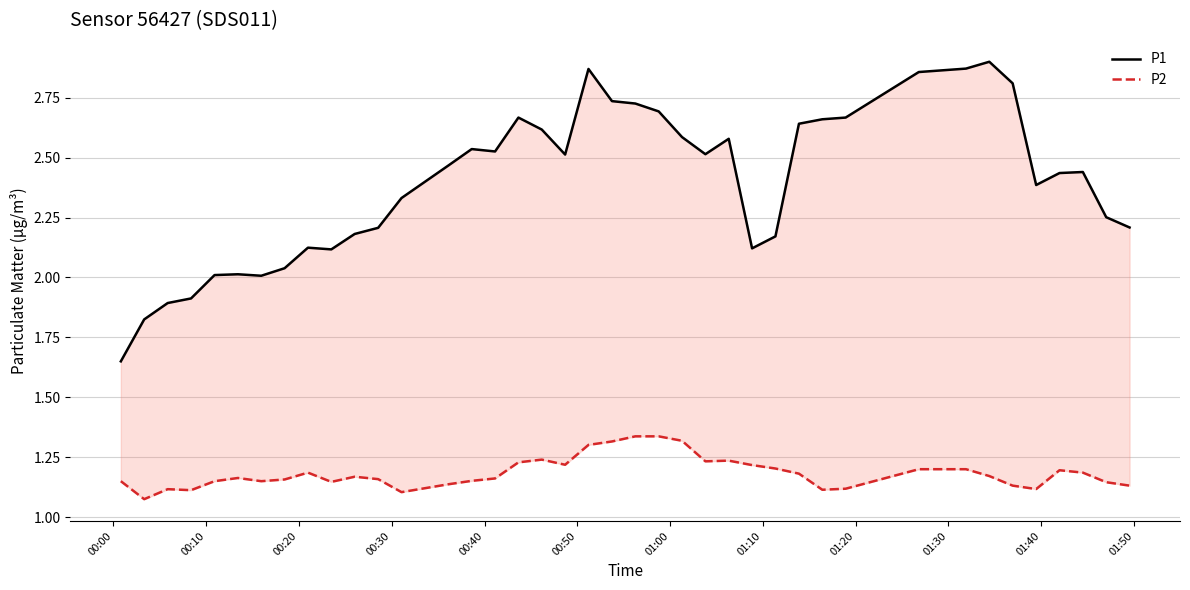

What is the label of the 1st point from the left?

00:00